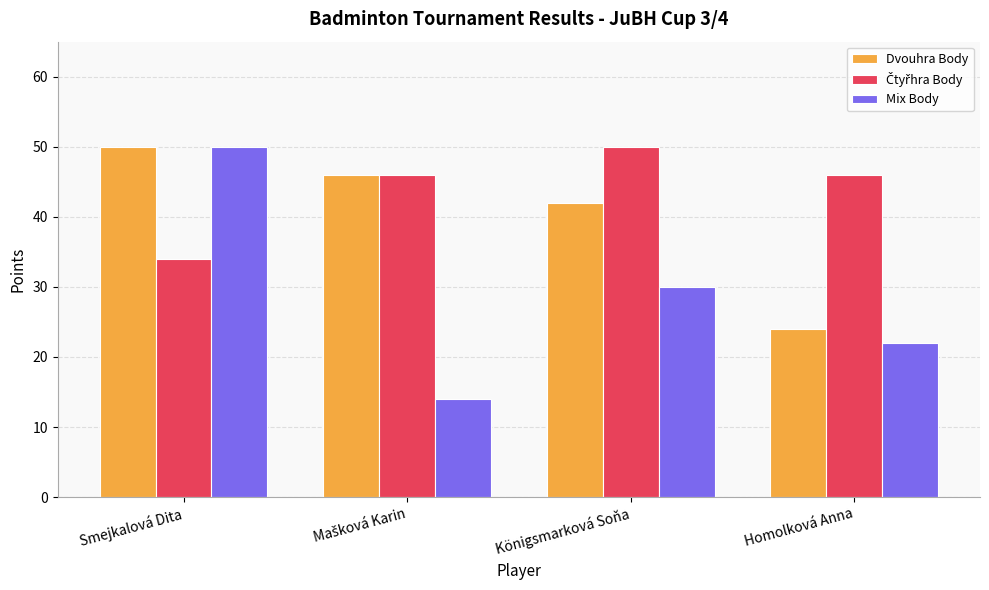

What is the minimum value shown in the chart?

14